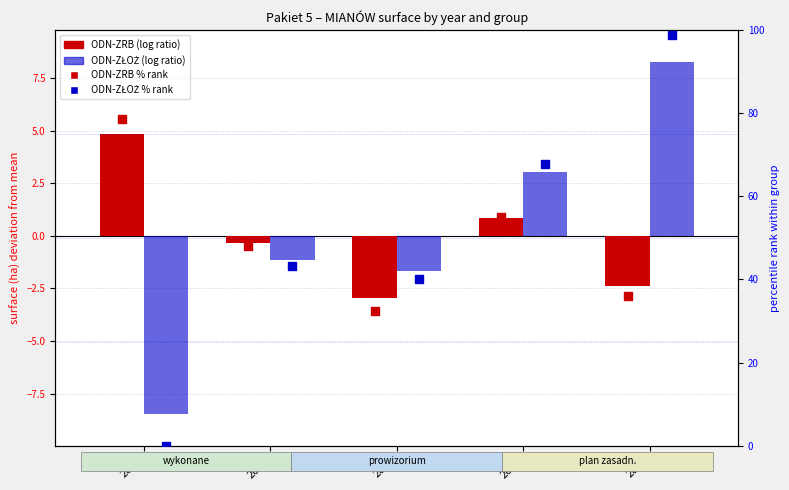

Which series reaches the maximum Y coordinate?

ODN-ZŁOŻ %rank